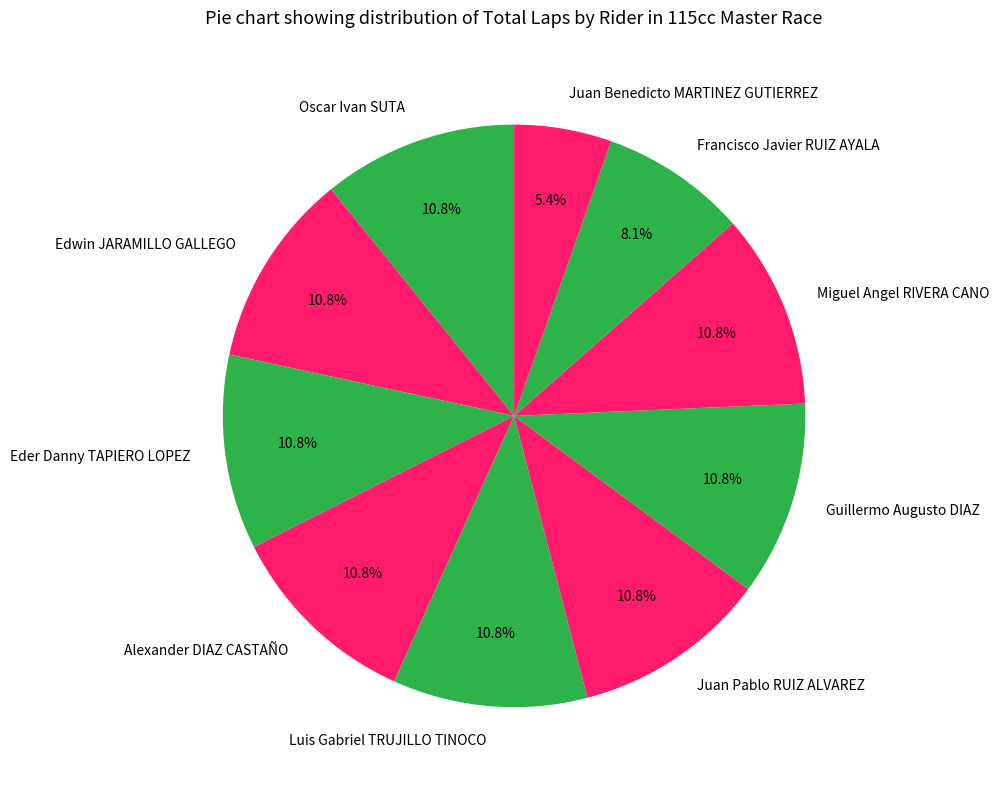

What is the total percentage of Edwin JARAMILLO GALLEGO and Juan Pablo RUIZ ALVAREZ?

21.6%